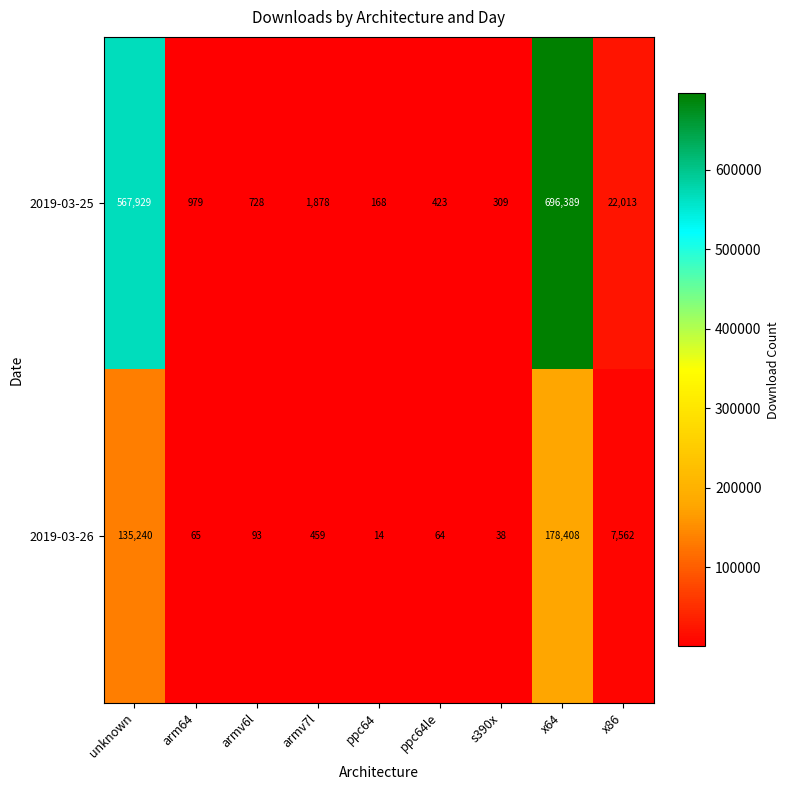

What is the total value across all series at armv6l?

821